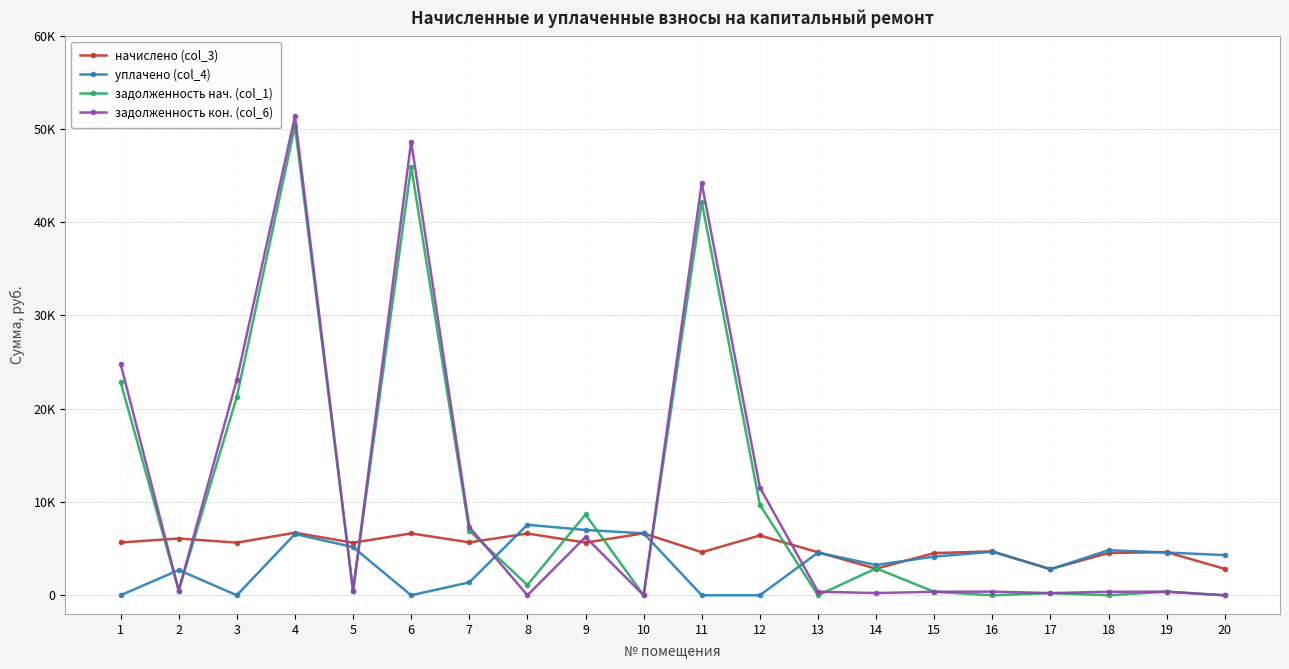

How many interior local valleys does the начислено (col_3) series have?

7